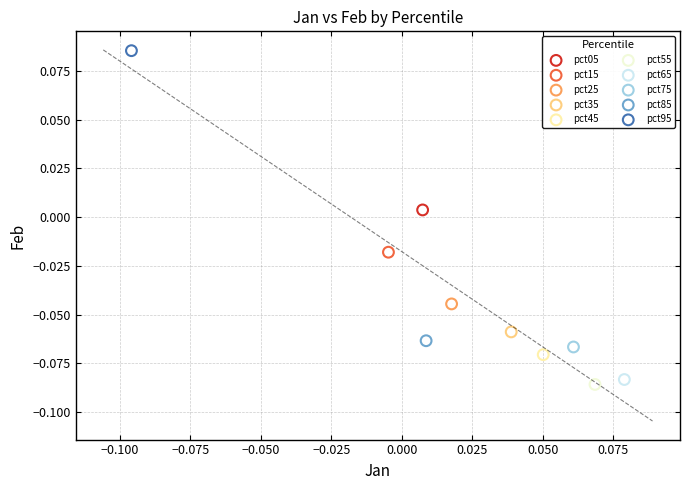

Which series contains the highest Y value?

pct95